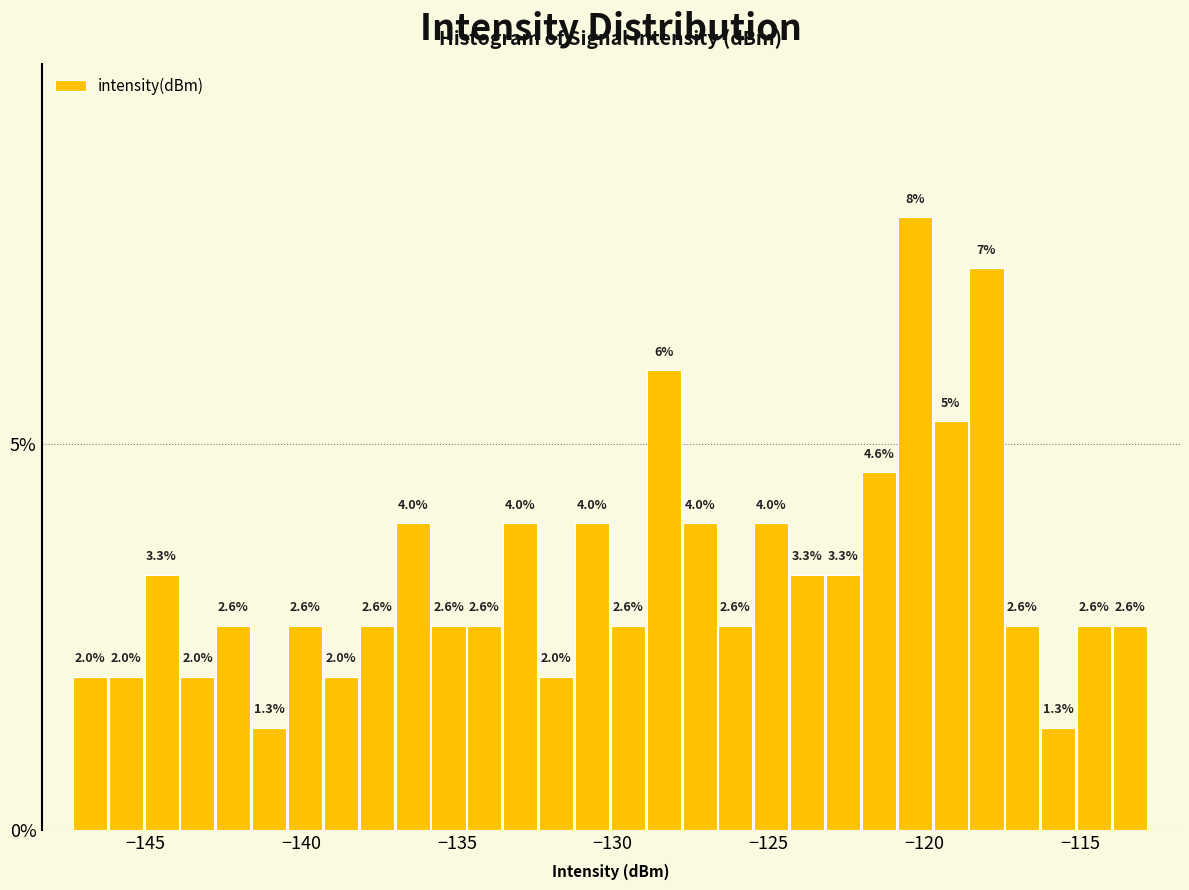

Read against the x-axis, roughly where is the centre of the tallest bar?

-120.5